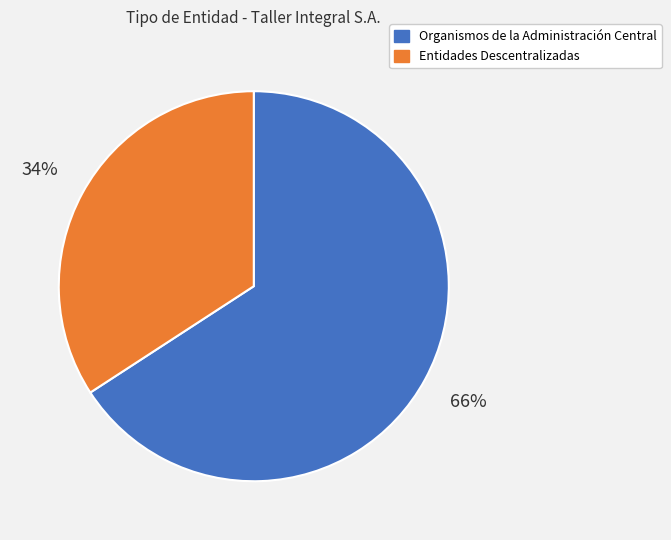

To the nearest percent, what is the difference between the largest and smallest slice percentages?

32%